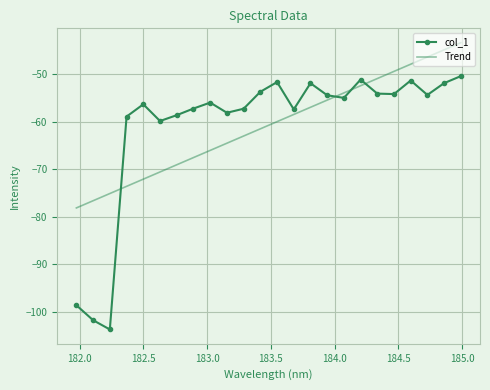

Which series ends up on top after the final intersection of Trend and col_1?

Trend